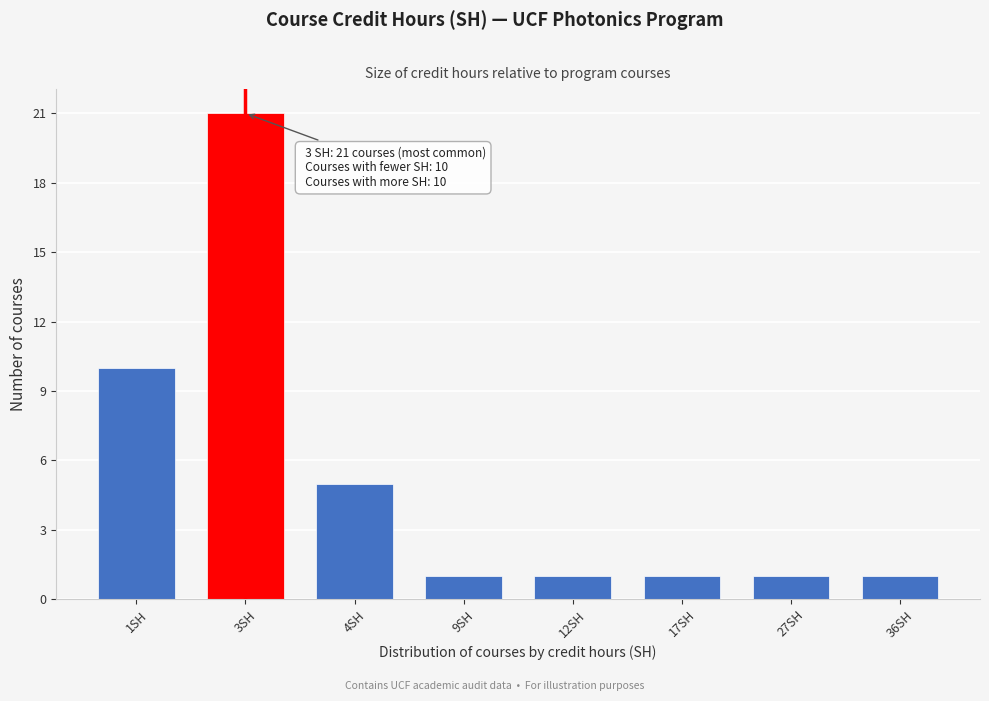

Reading left to right, transcribe all the data shown in this chart.

1SH=10	3SH=21	4SH=5	9SH=1	12SH=1	17SH=1	27SH=1	36SH=1